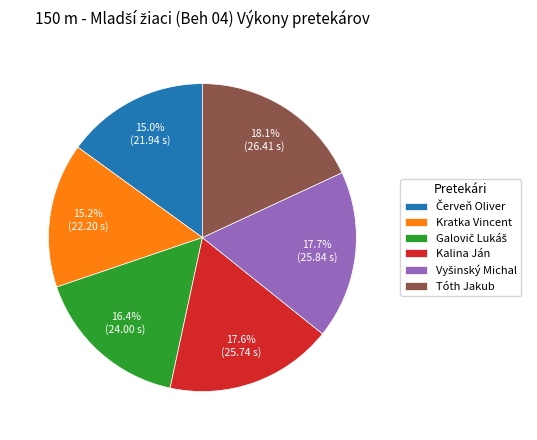

Is there any slice that represents more than half of the pie?

No